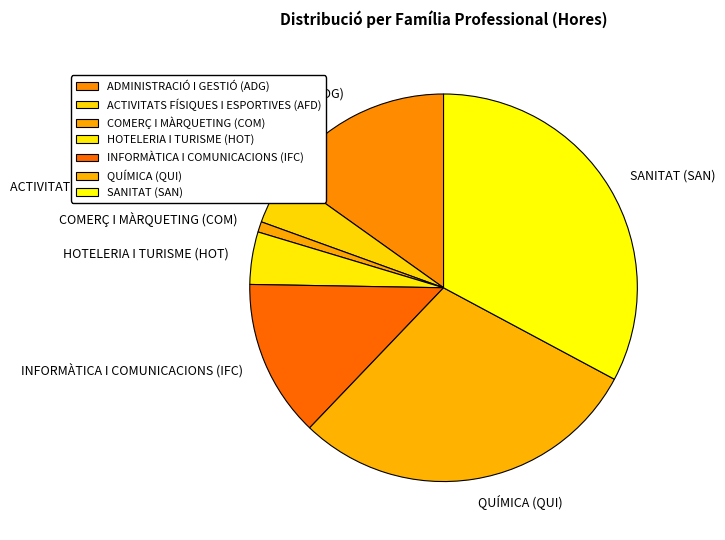

Count the number of slices in the pie.

7